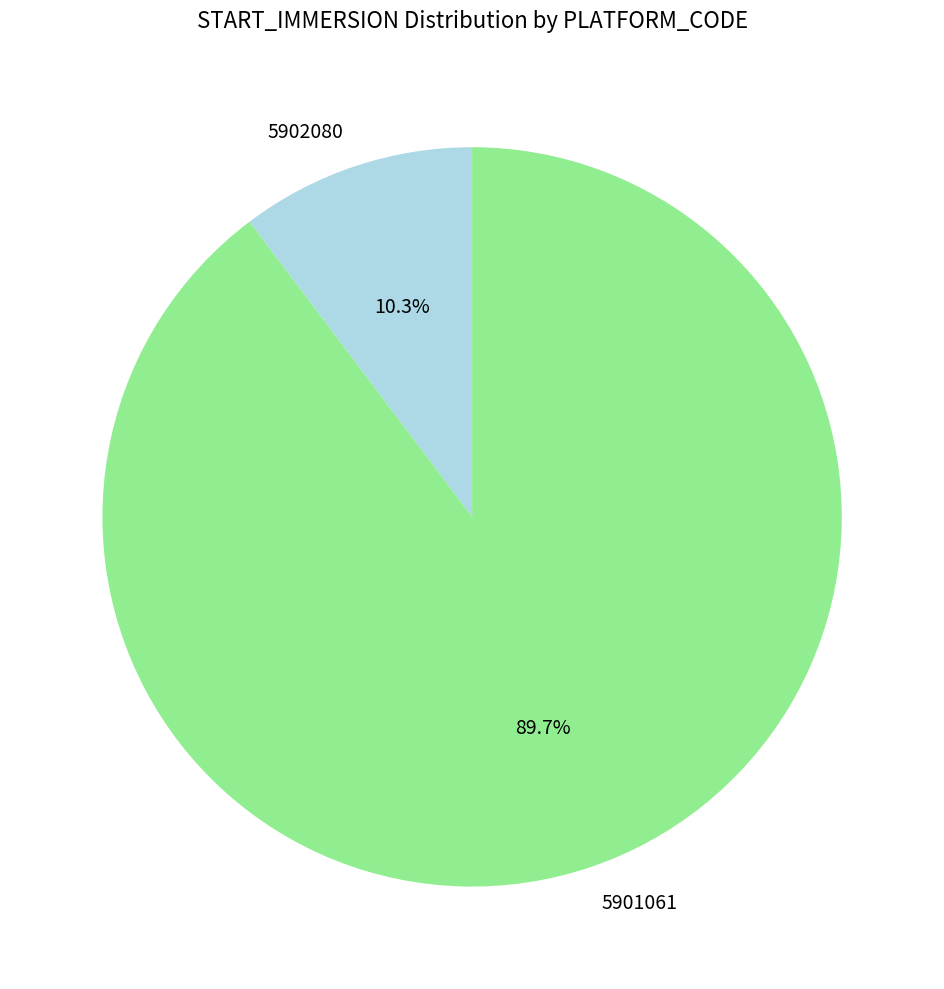

Between 5902080 and 5901061, which is larger?

5901061